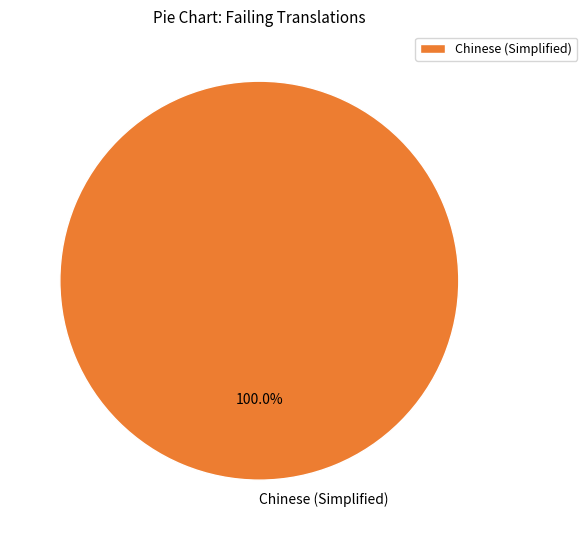

Rank the categories by value from highest to lowest.

Chinese (Simplified)